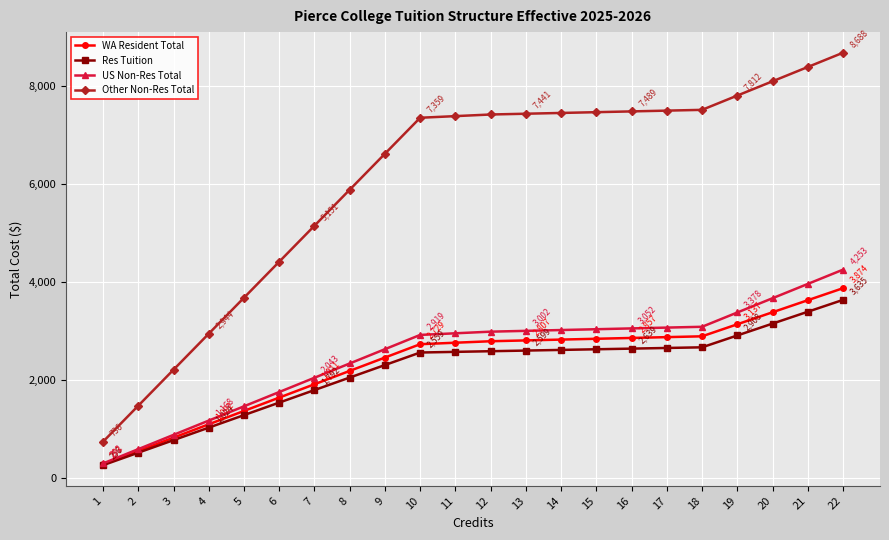

Which series changed the most between 14 and 22?

US Non-Res Total